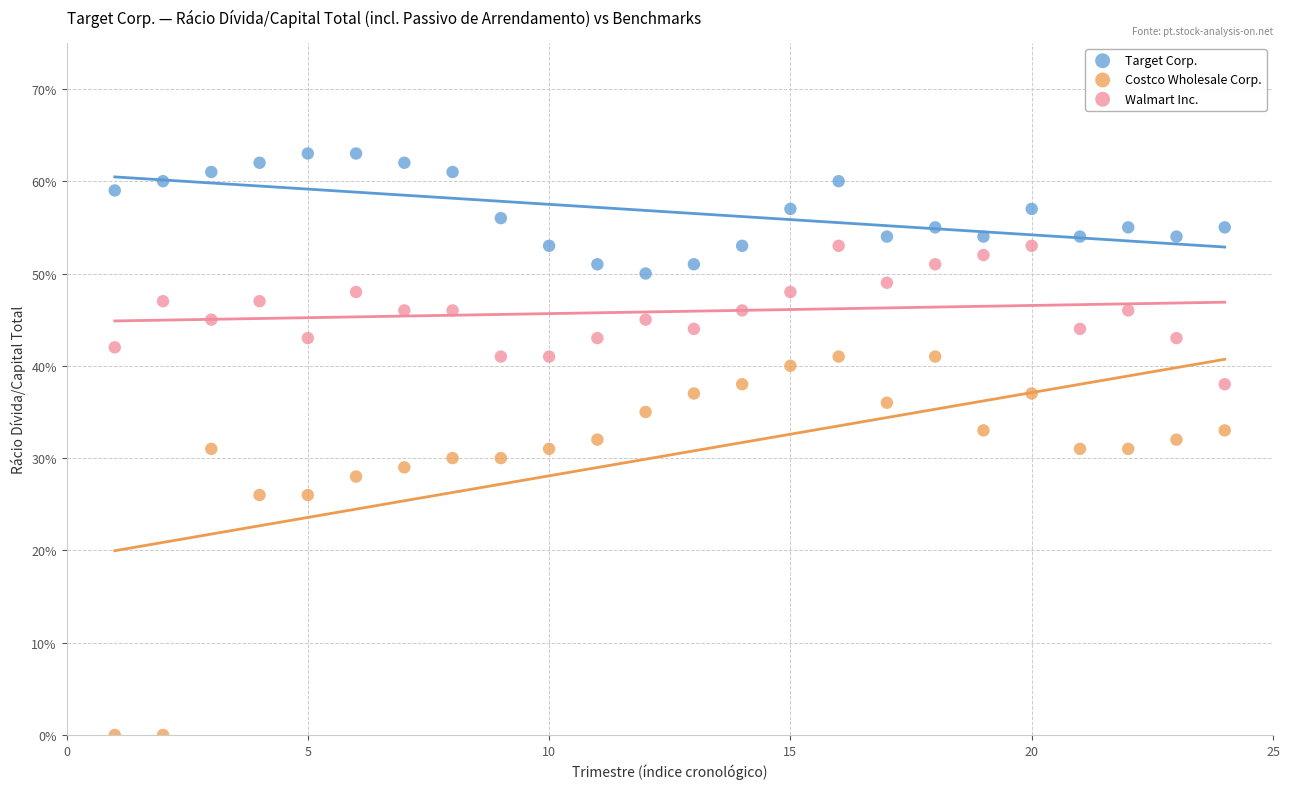

Which series contains the highest Y value?

Target Corp.